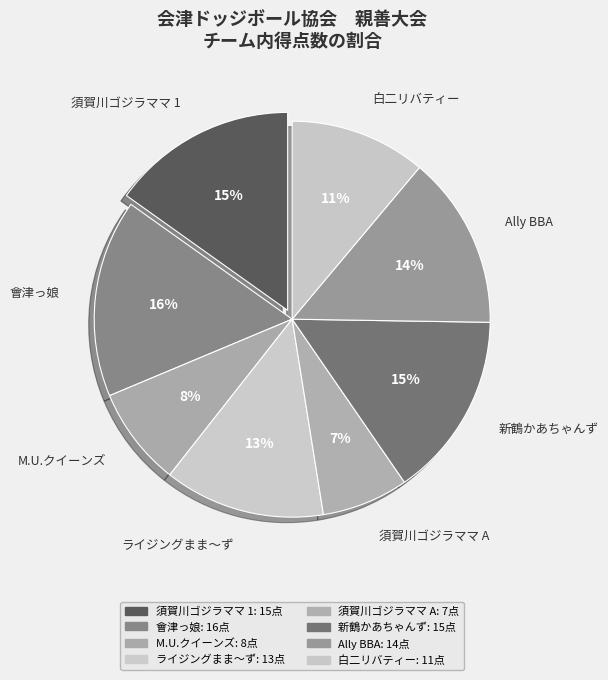

To the nearest percent, what is the average slice percentage?

12%